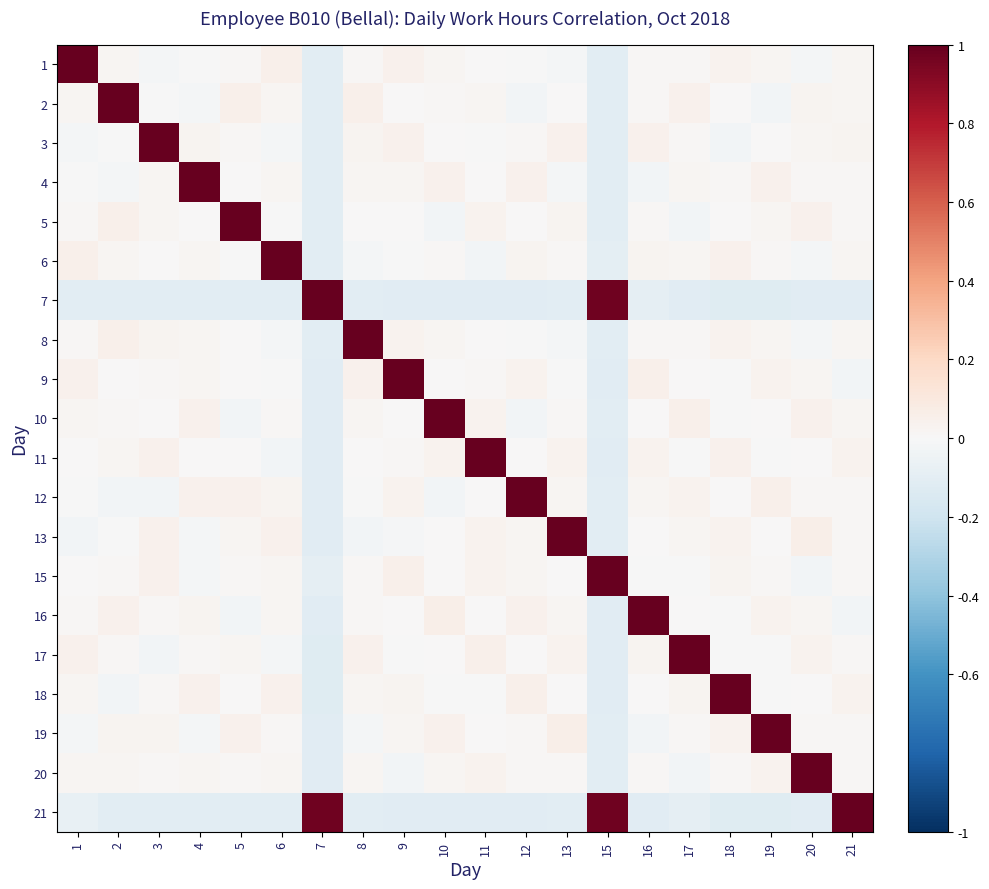

How many distinct data groups are displayed?

20